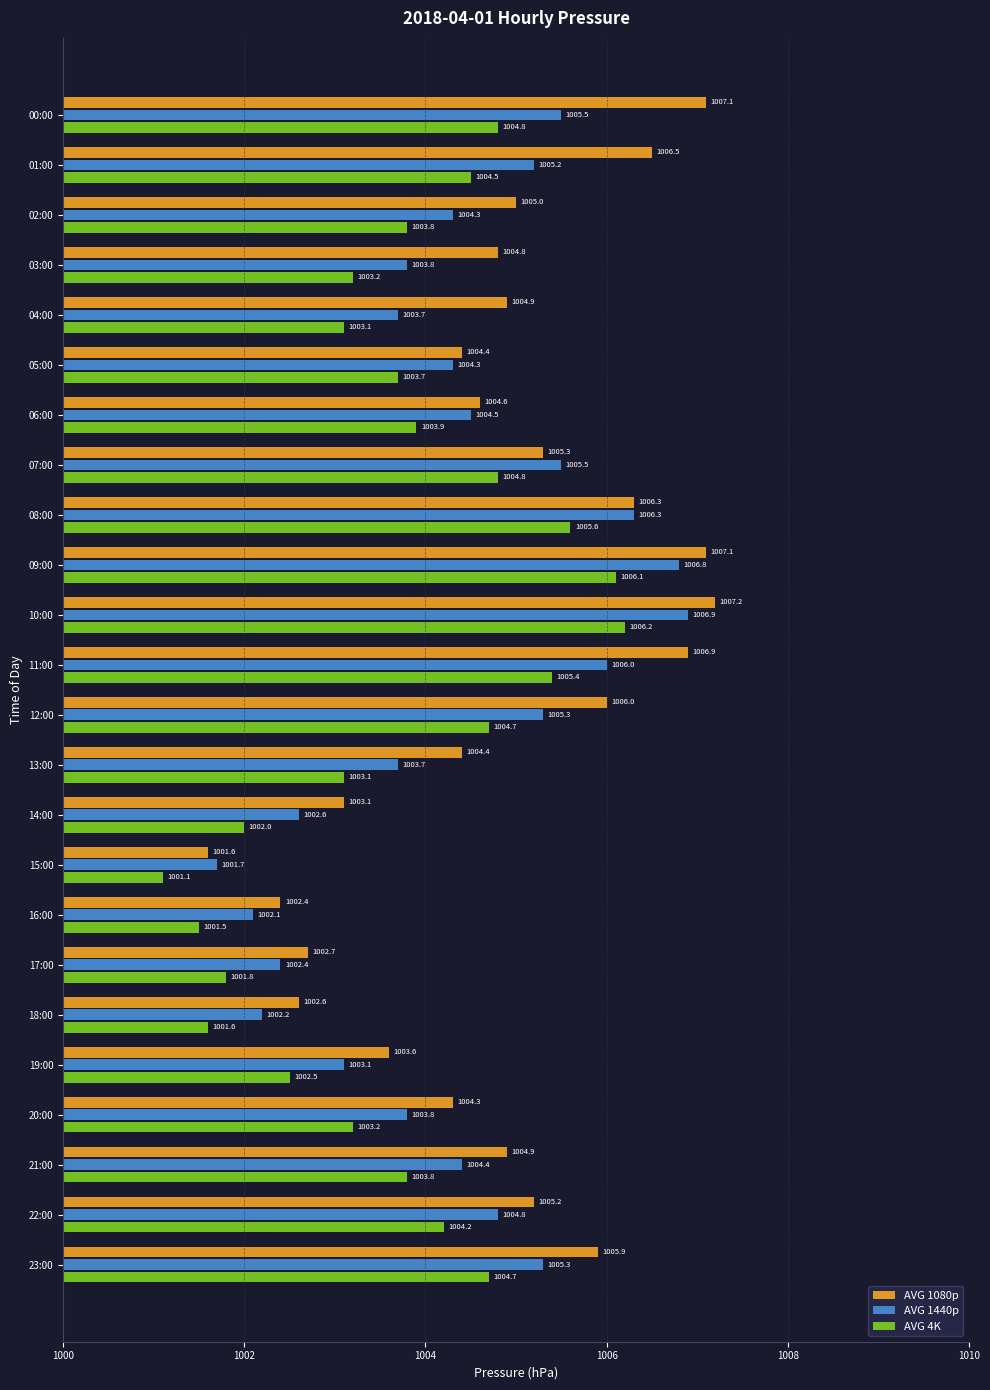

What is the label of the 7th bar from the right?

17:00